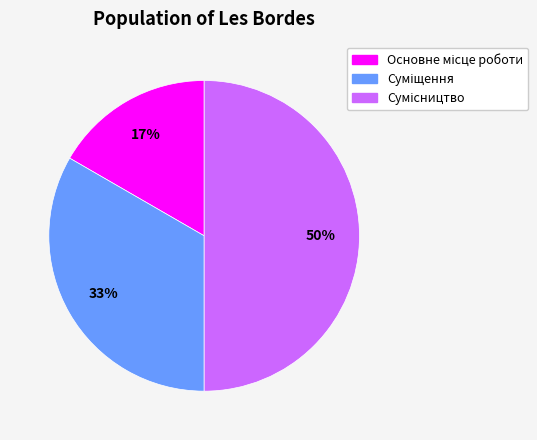

To the nearest percent, what is the average slice percentage?

33%